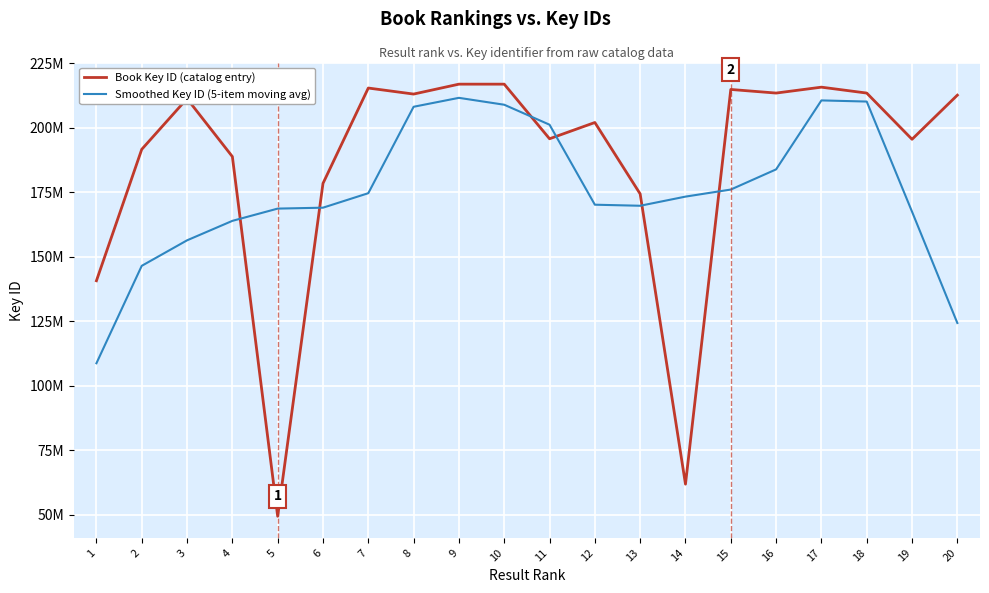

What is the total value across all series at 20?

337027542.8